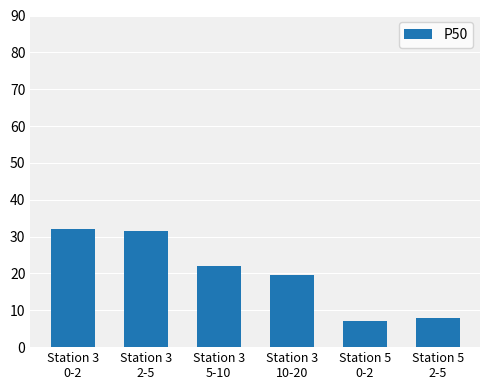

Reading right to left, what are all the values shown in this chart?

Station 5
2-5=7.8	Station 5
0-2=7.0	Station 3
10-20=19.5	Station 3
5-10=22.0	Station 3
2-5=31.5	Station 3
0-2=32.0